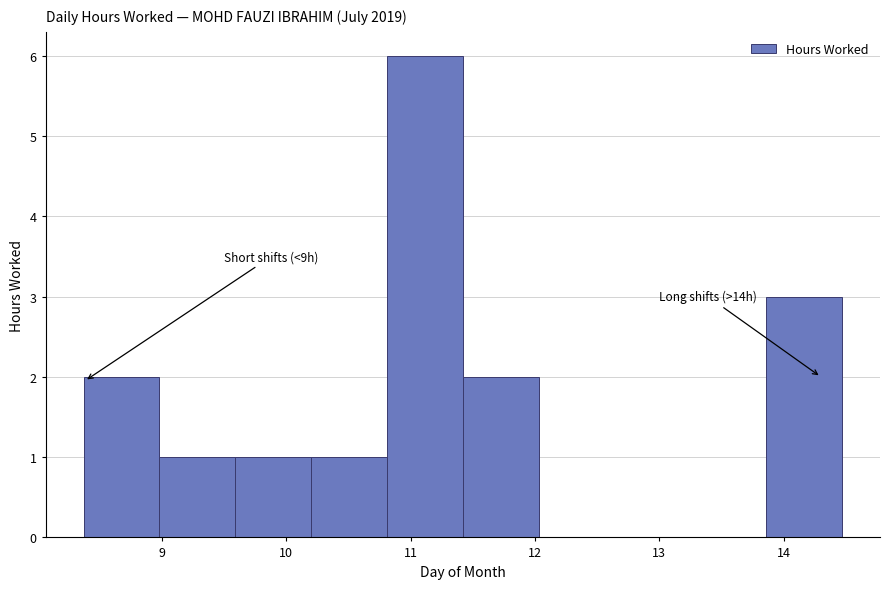

Over which range of the x-axis is the bar tallest?

10.81 to 11.42